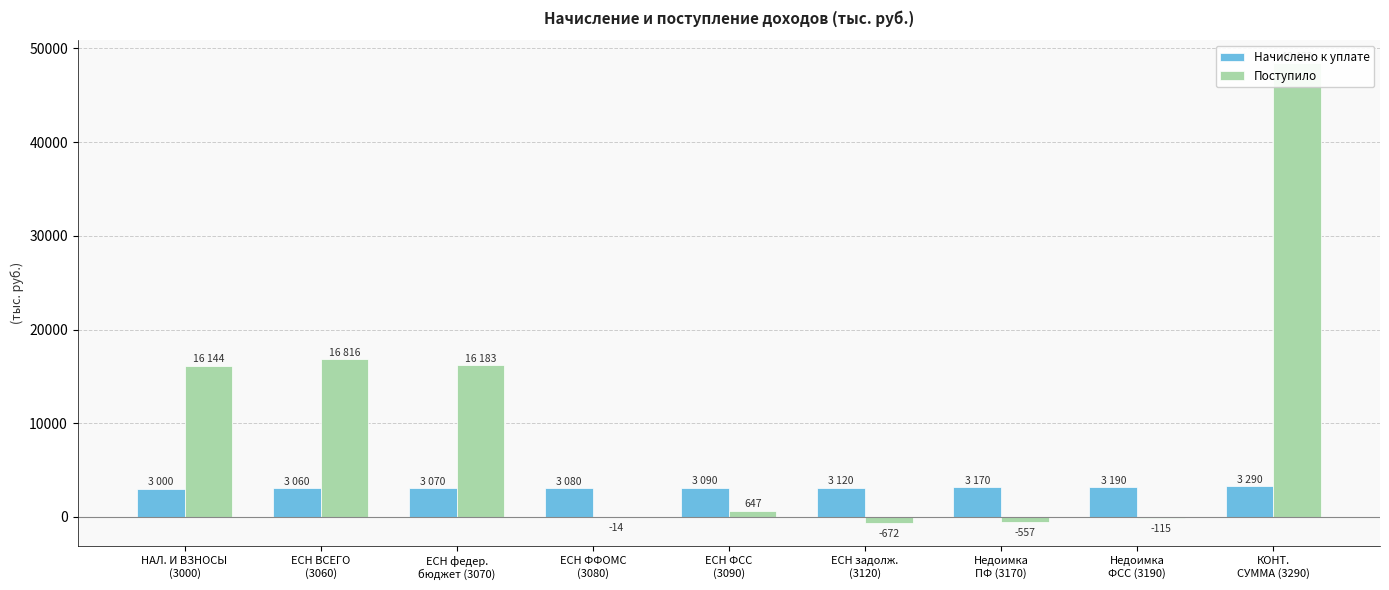

The value of Поступило at ЕСН ВСЕГО
(3060) is 16816. True or false?

True